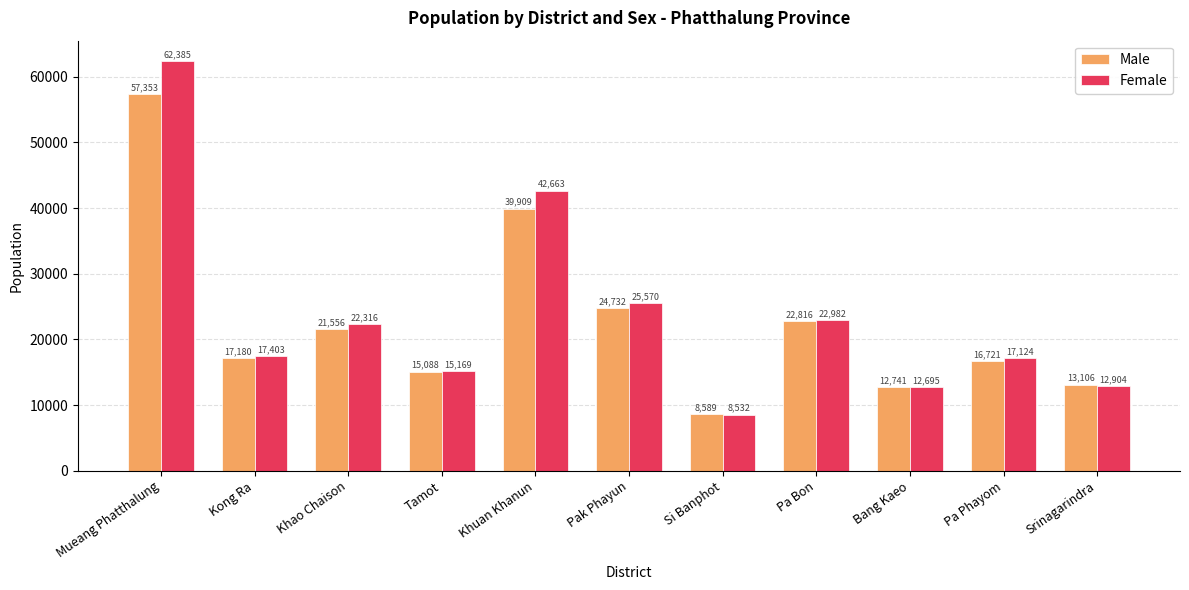

Is it true that Male equals 15088 at Tamot?

True